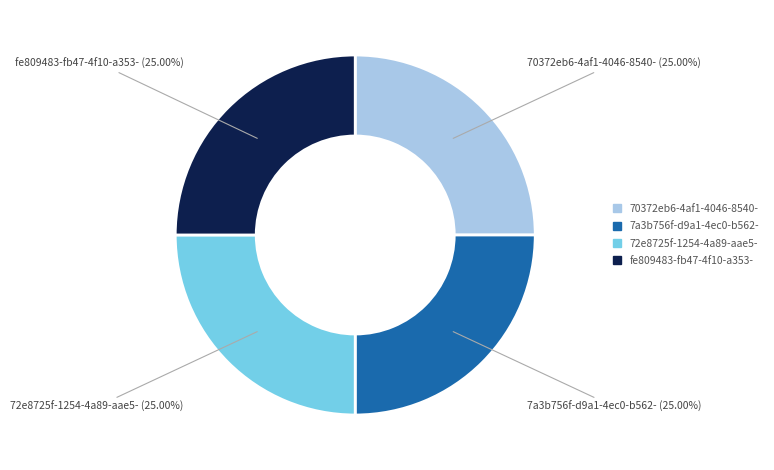

Is there a majority slice in this chart?

No